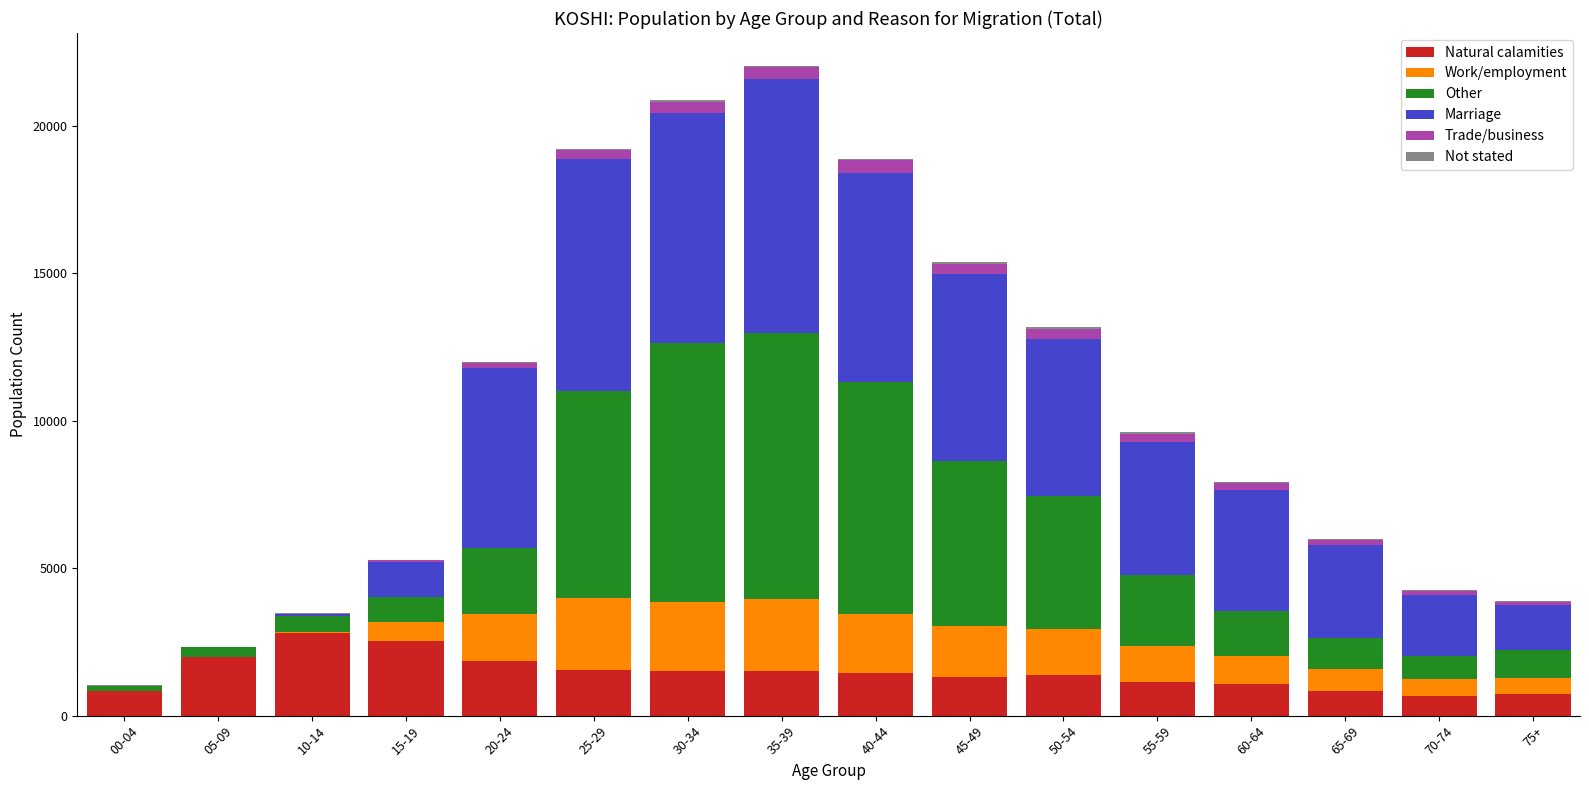

Are the bars horizontal?

No